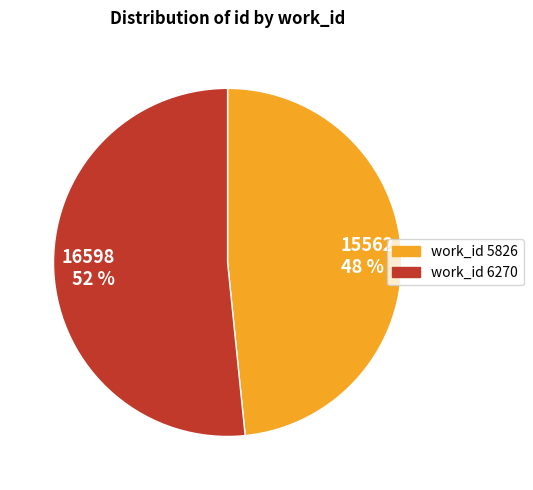

Count the number of slices in the pie.

2